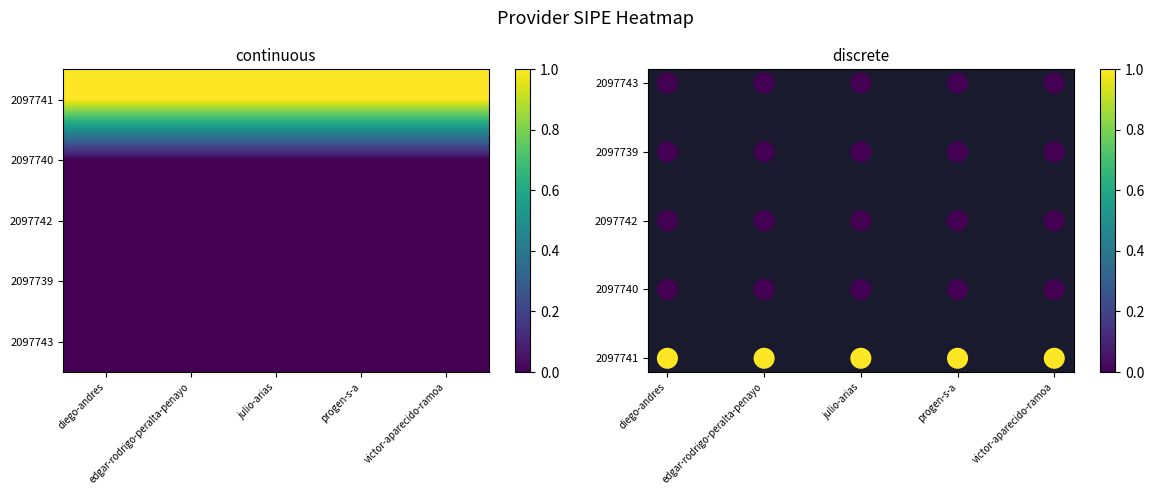

Which category has the highest value across all series?

diego-andres